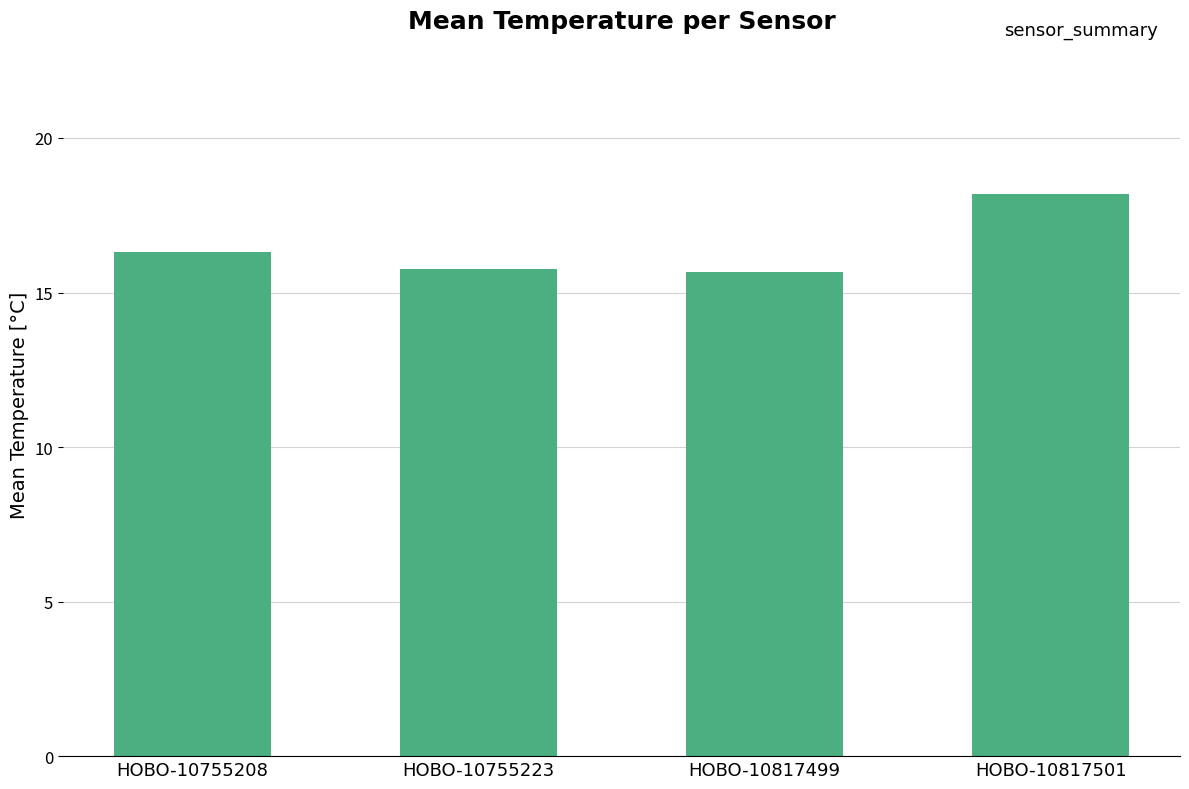

What is the difference between the values at HOBO-10817499 and HOBO-10755208?

0.7